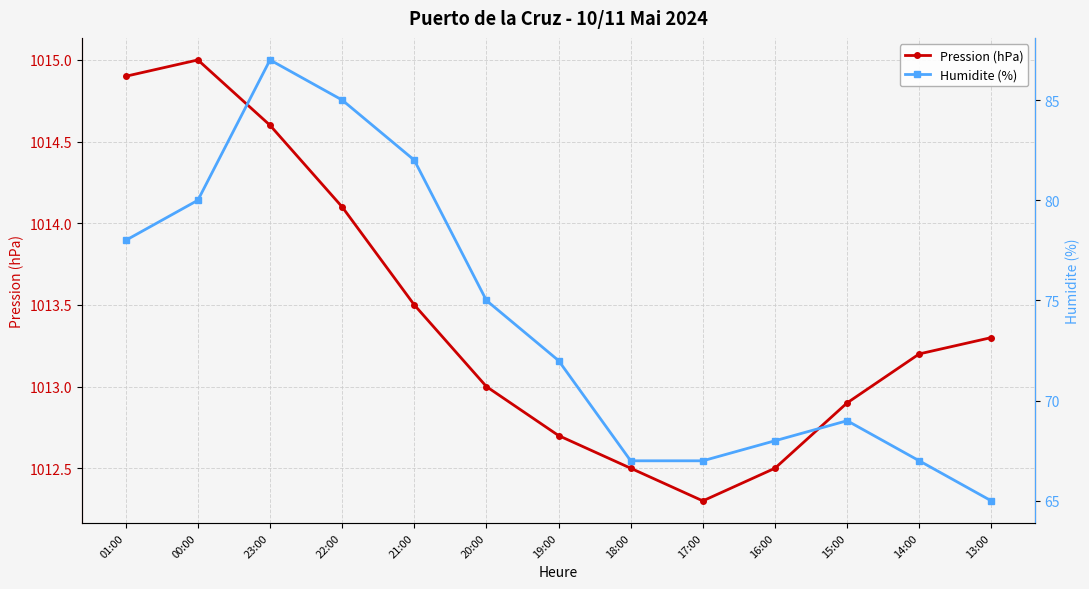

What is the difference between the maximum and minimum values in the Humidite (%) series?

22.0